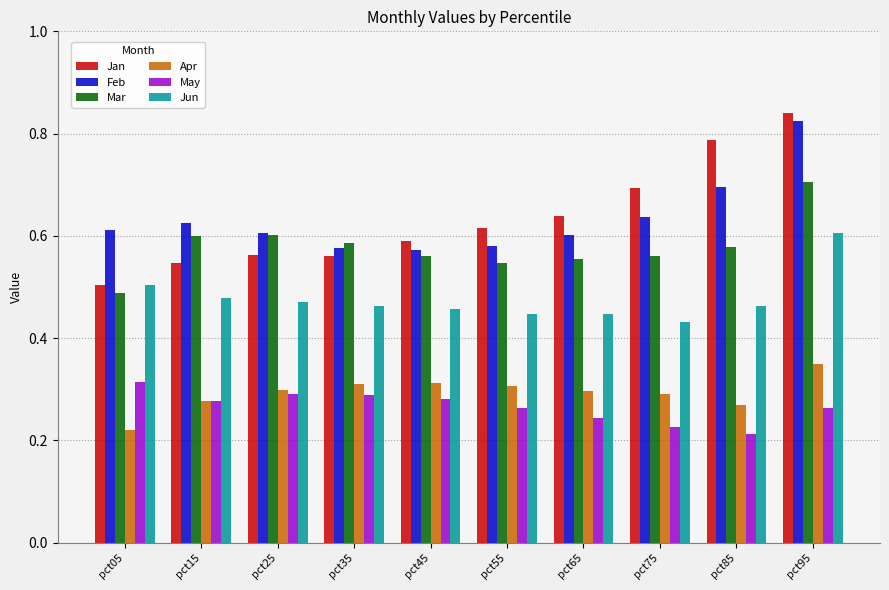

What is the sum of all Apr values?

2.9